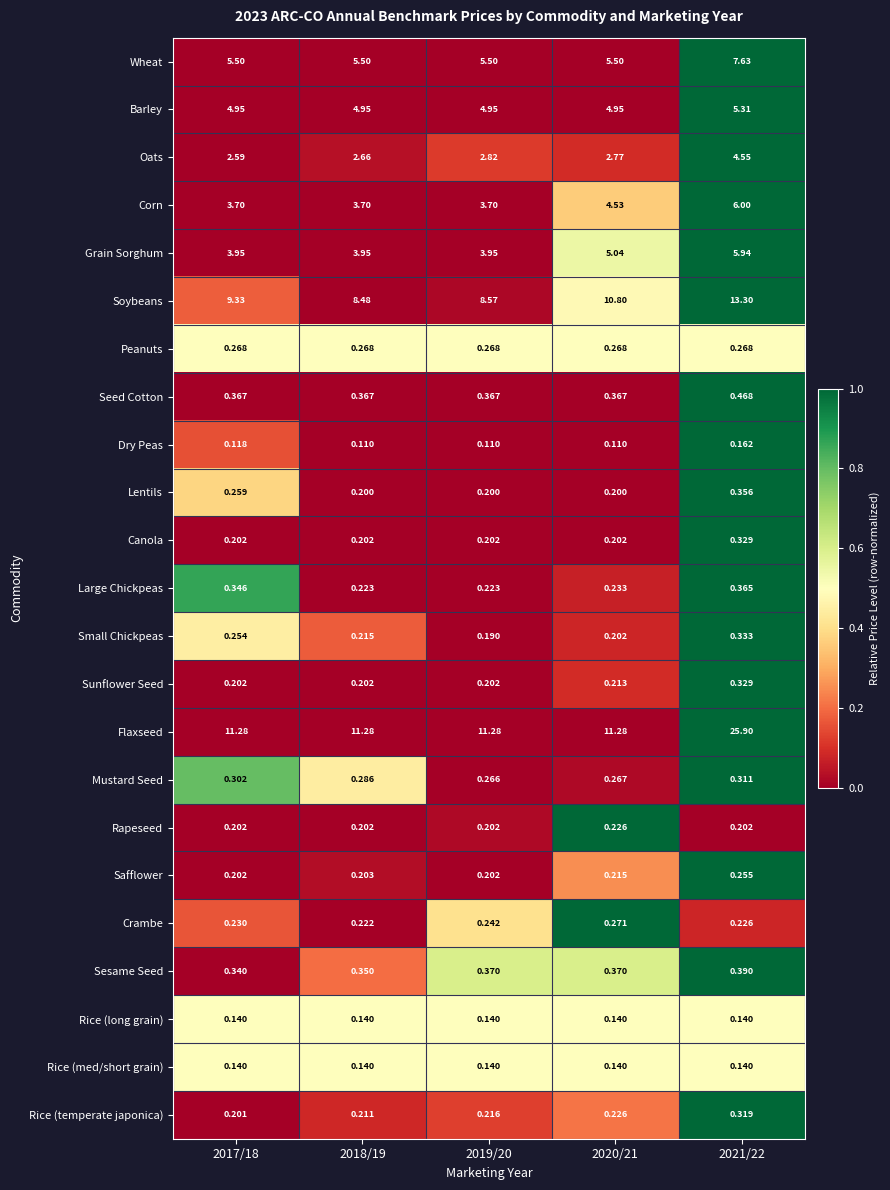

Which label corresponds to the largest value in the chart?

2021/22